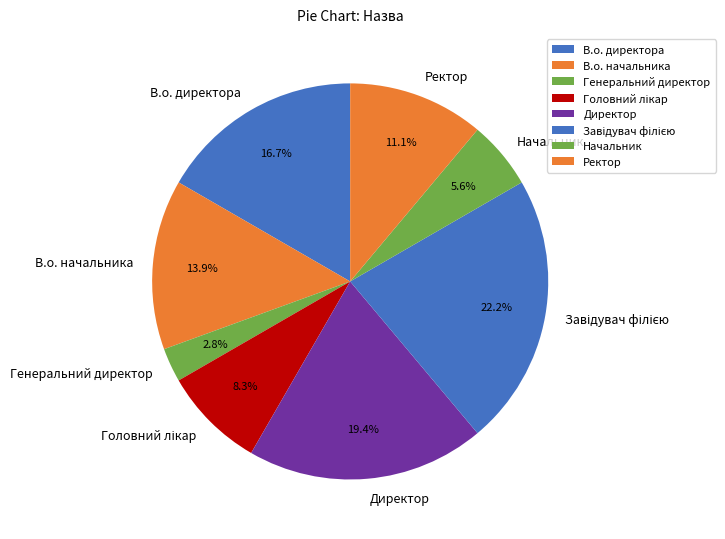

Which slice is the smallest?

Генеральний директор